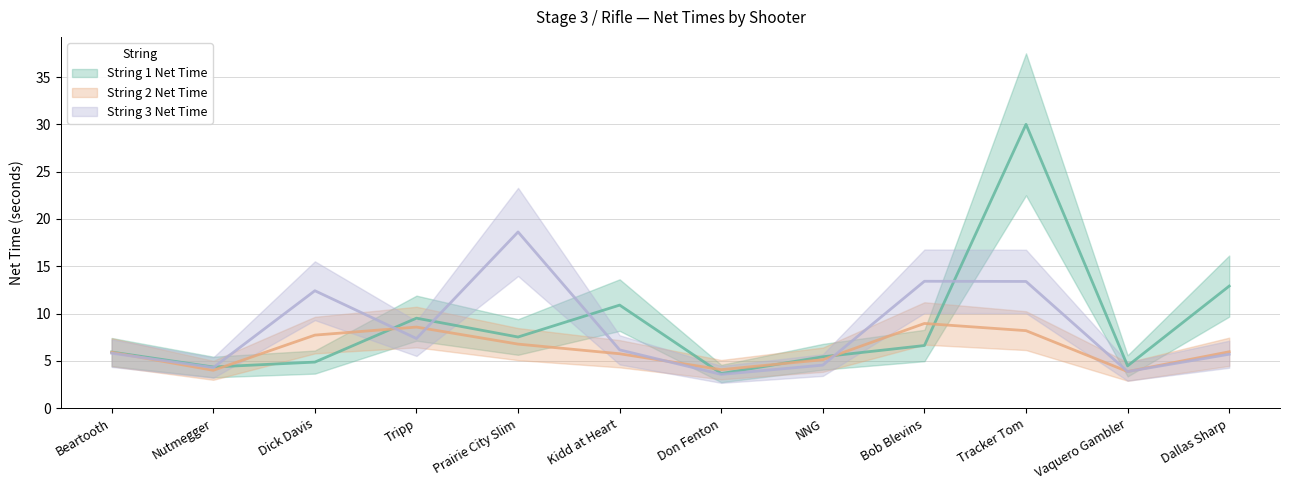

What is the highest value of the String 1 Net Time series?

30.0